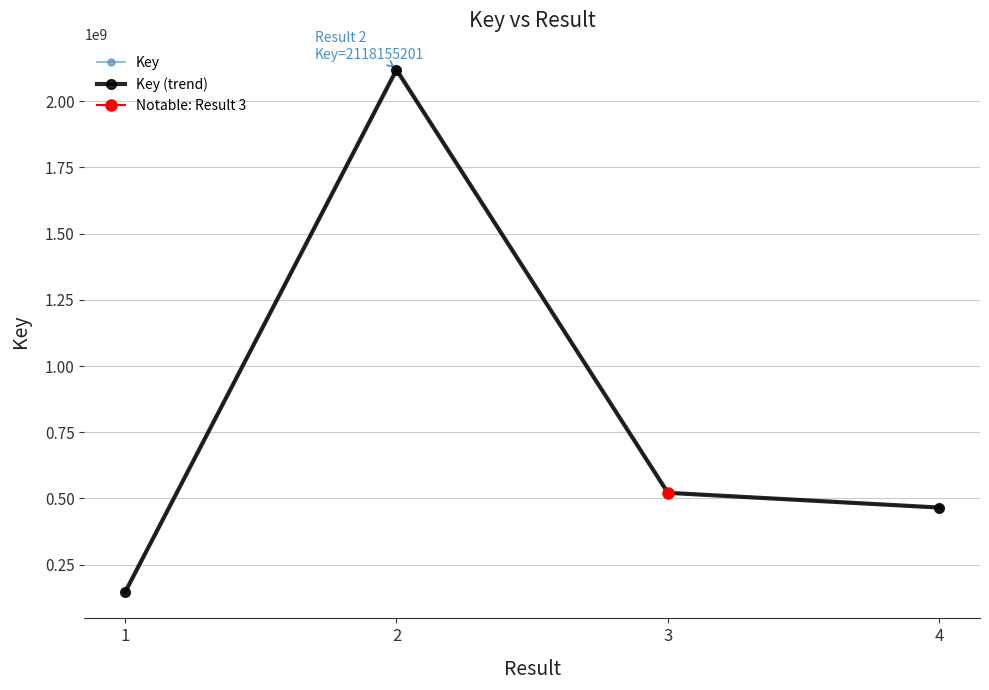

Reading left to right, list all the values displayed in this chart.

1=145948207	2=2118155201	3=521359865	4=465656272